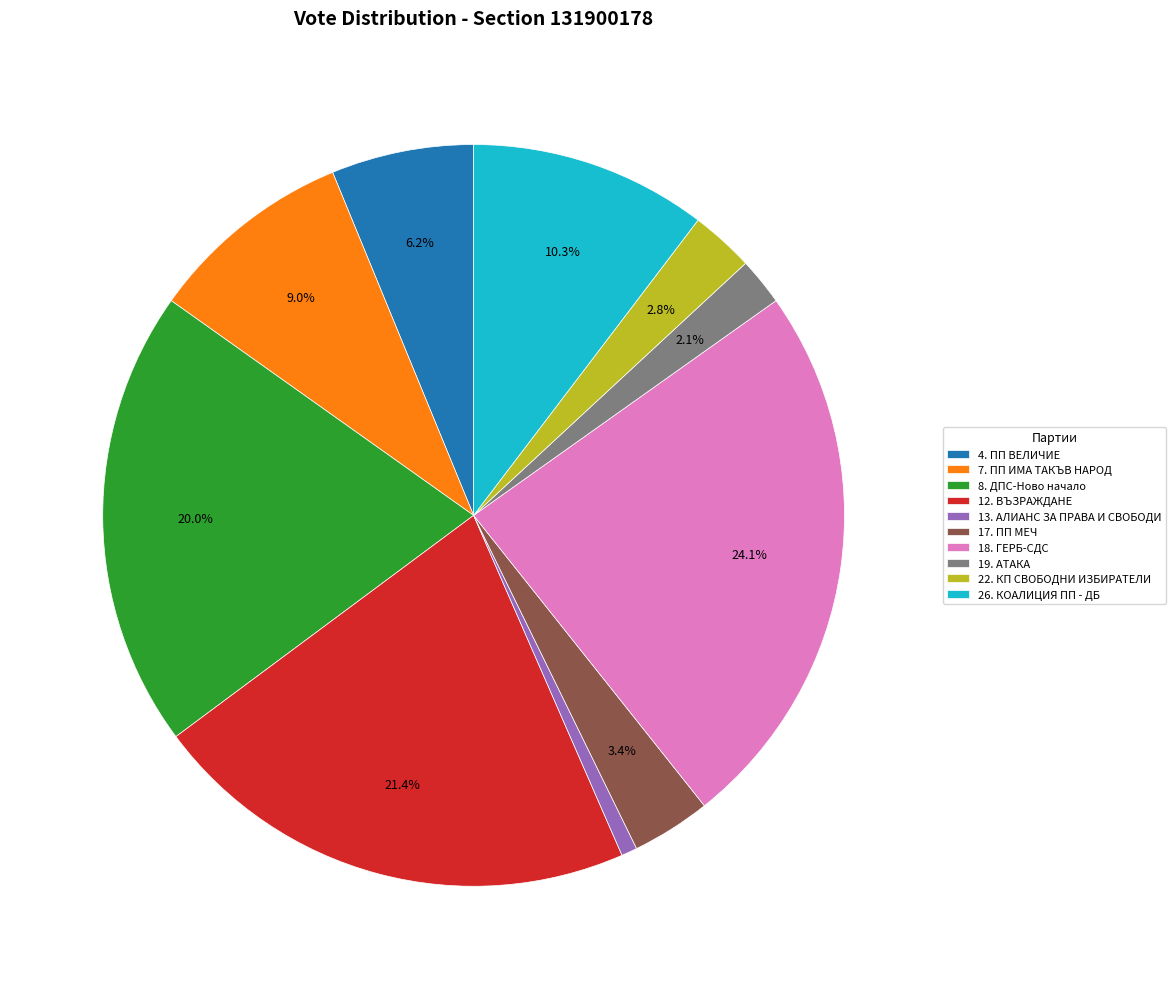

What is the ratio of the value at 18. ГЕРБ-СДС to the value at 4. ПП ВЕЛИЧИЕ?

3.9